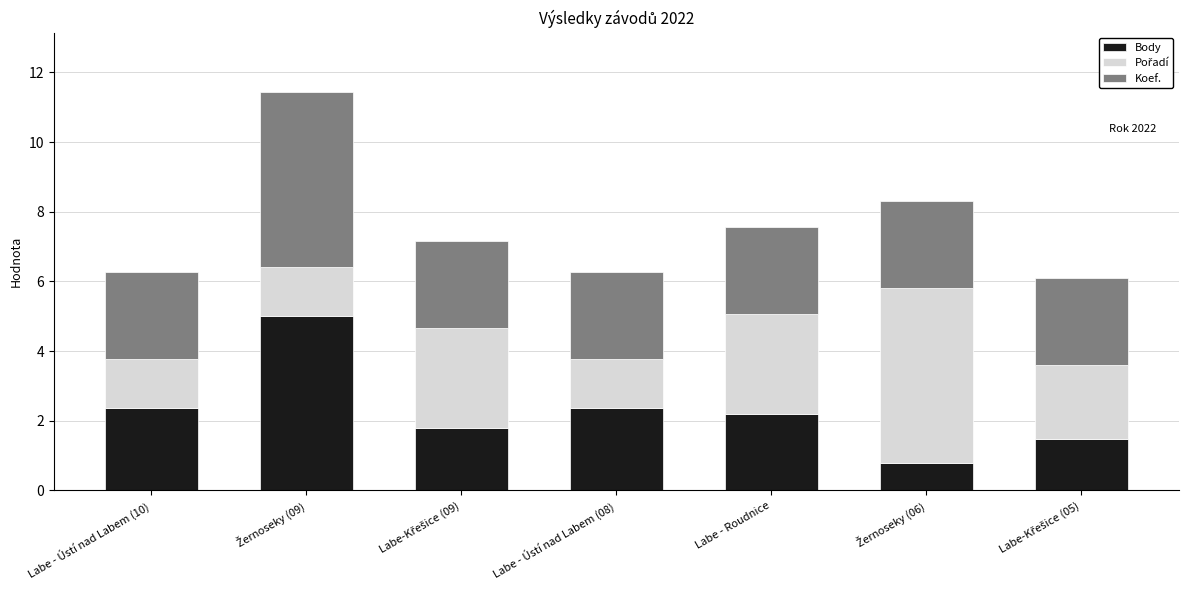

What is the difference between the maximum and minimum values in the Body series?

4.2